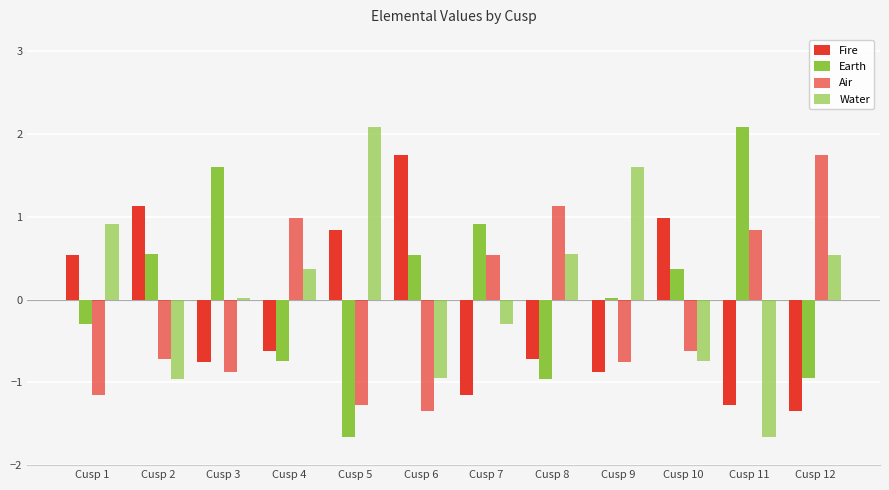

How many values in the Air series exceed 0?

5